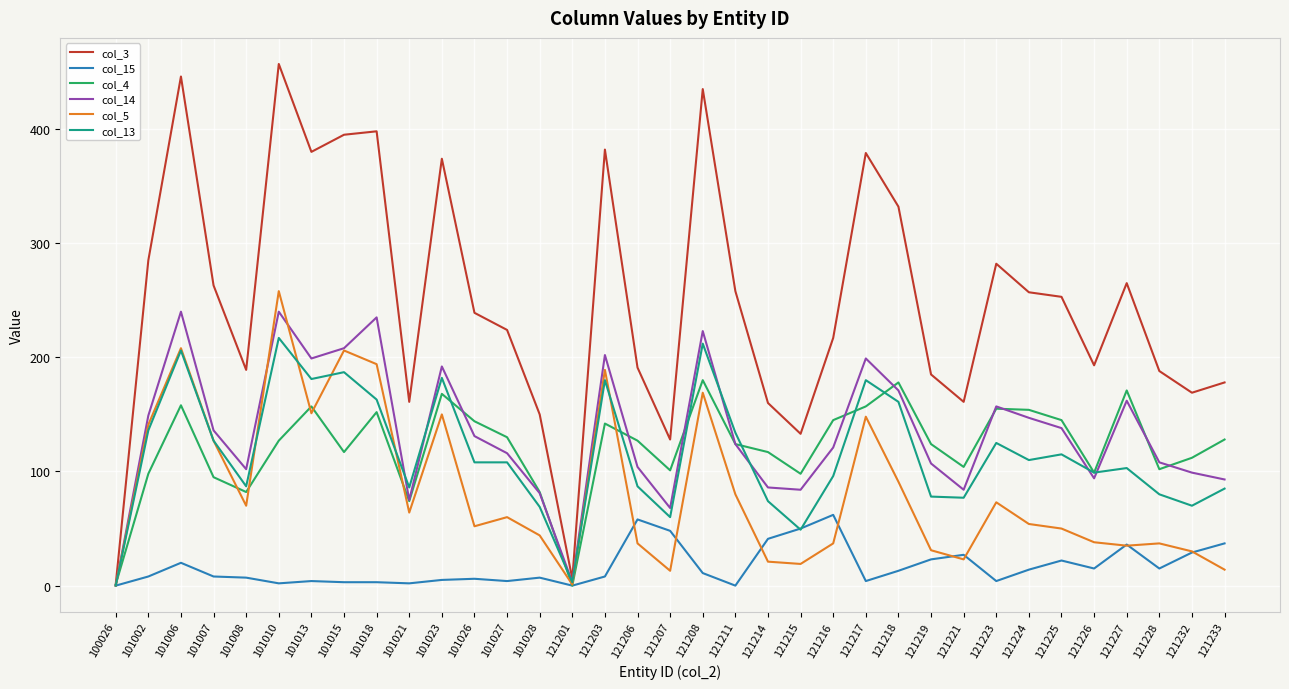

Which series has the largest total across all categories?

col_3